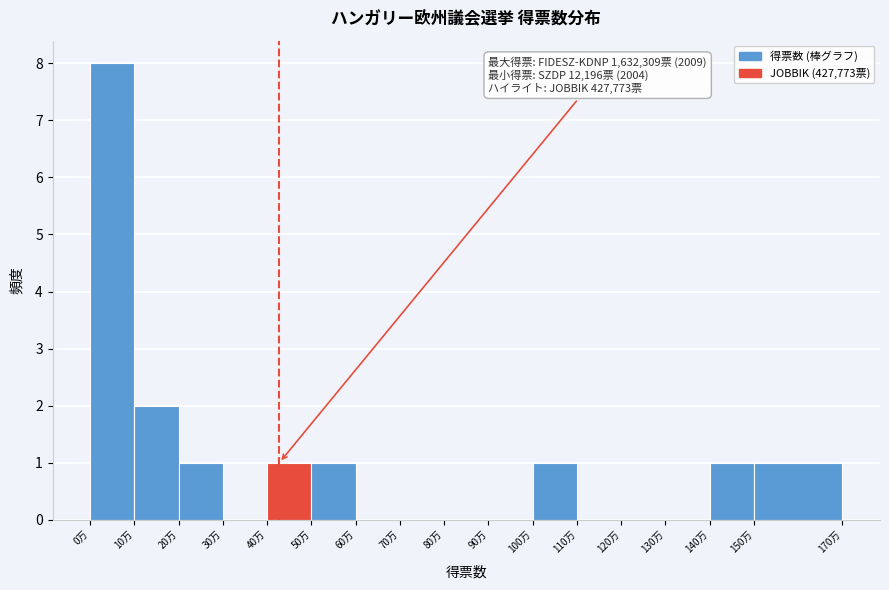

Reading right to left, list all the values displayed in this chart.

150万=1	140万=1	130万=0	120万=0	110万=0	100万=1	90万=0	80万=0	70万=0	60万=0	50万=1	40万=1	30万=0	20万=1	10万=2	0万=8